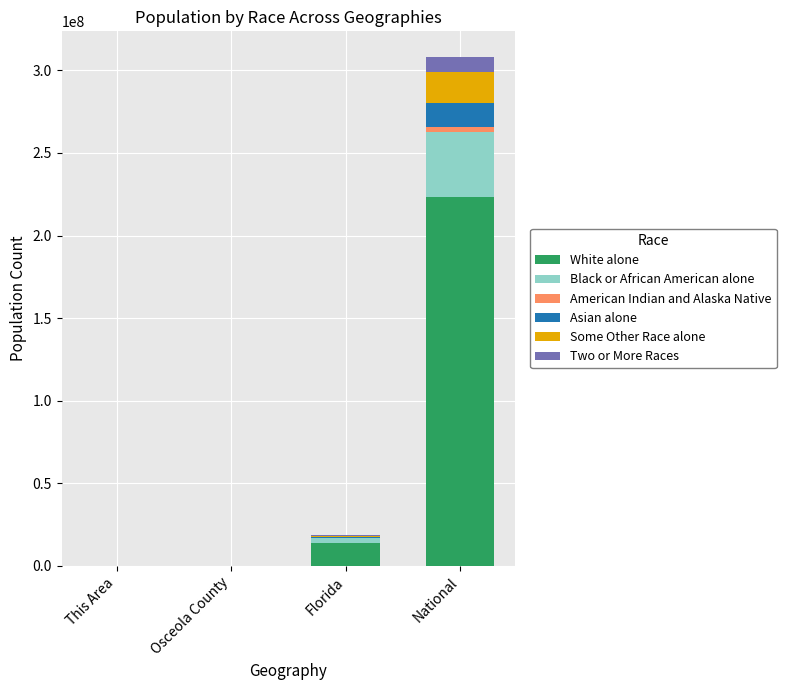

The value of White alone at This Area is 4256. True or false?

True